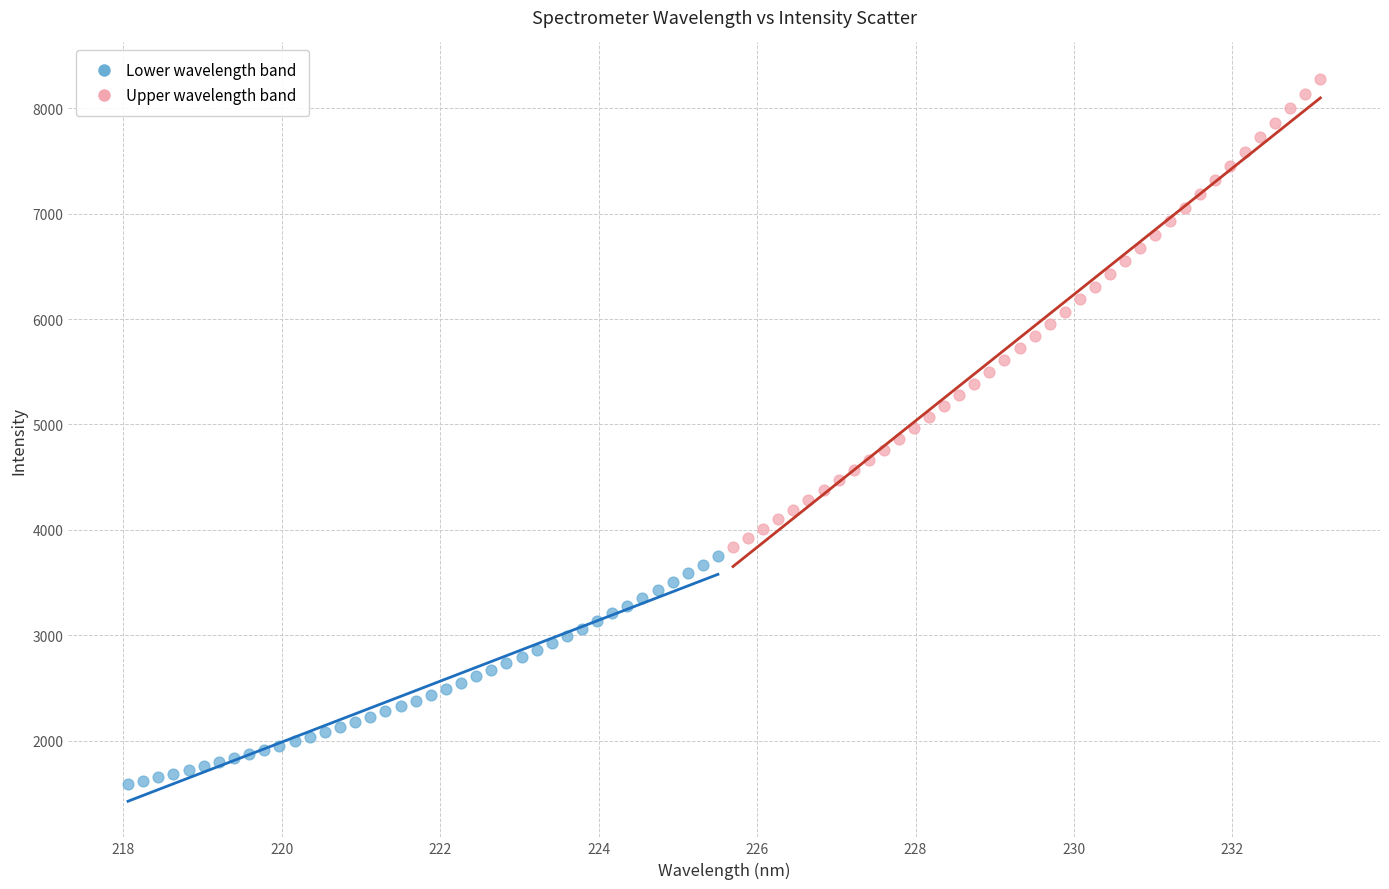

Which series contains the lowest Y value?

Lower wavelength band